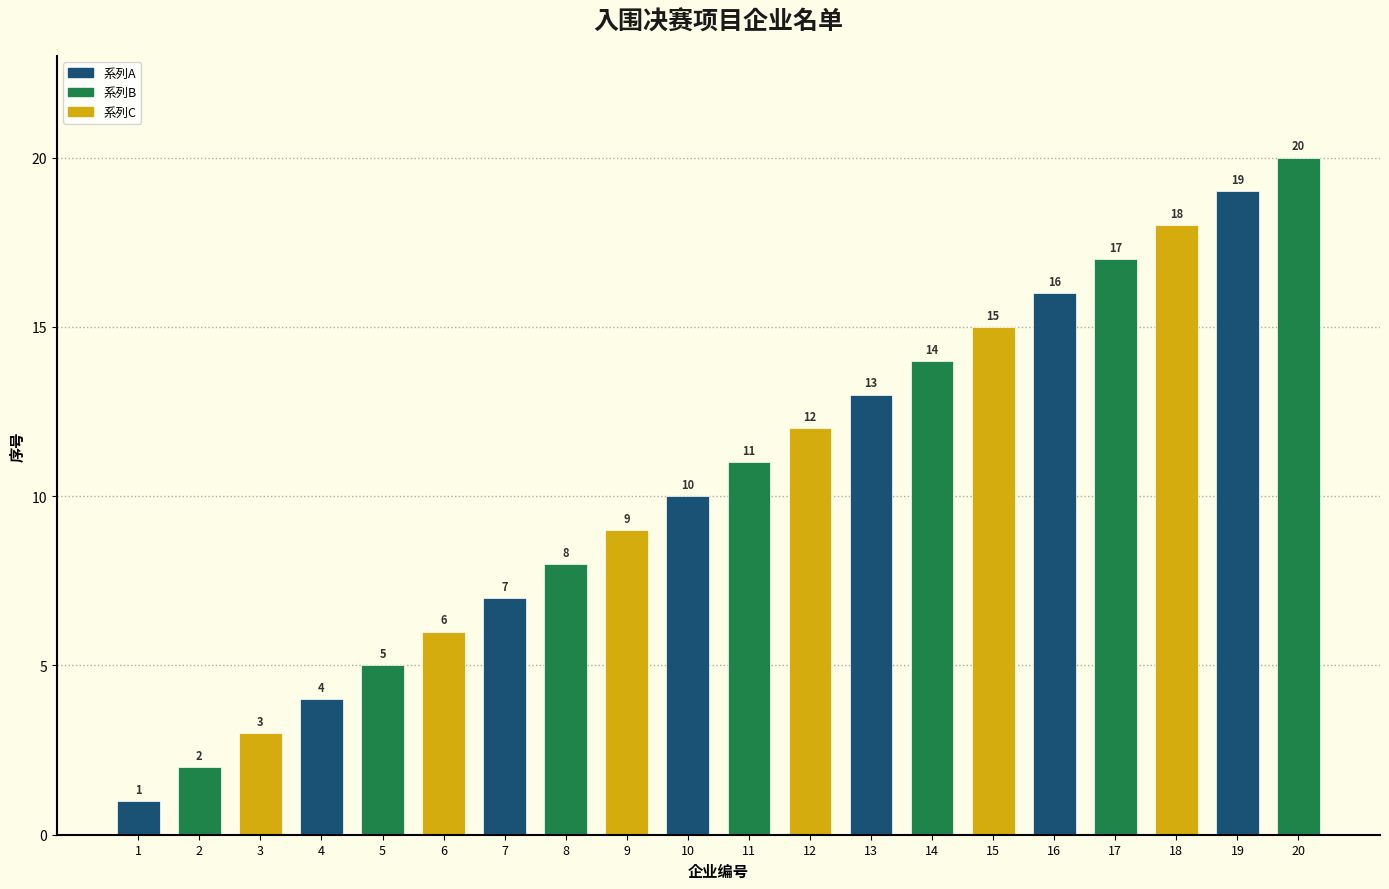

How many bars are there in total?

20